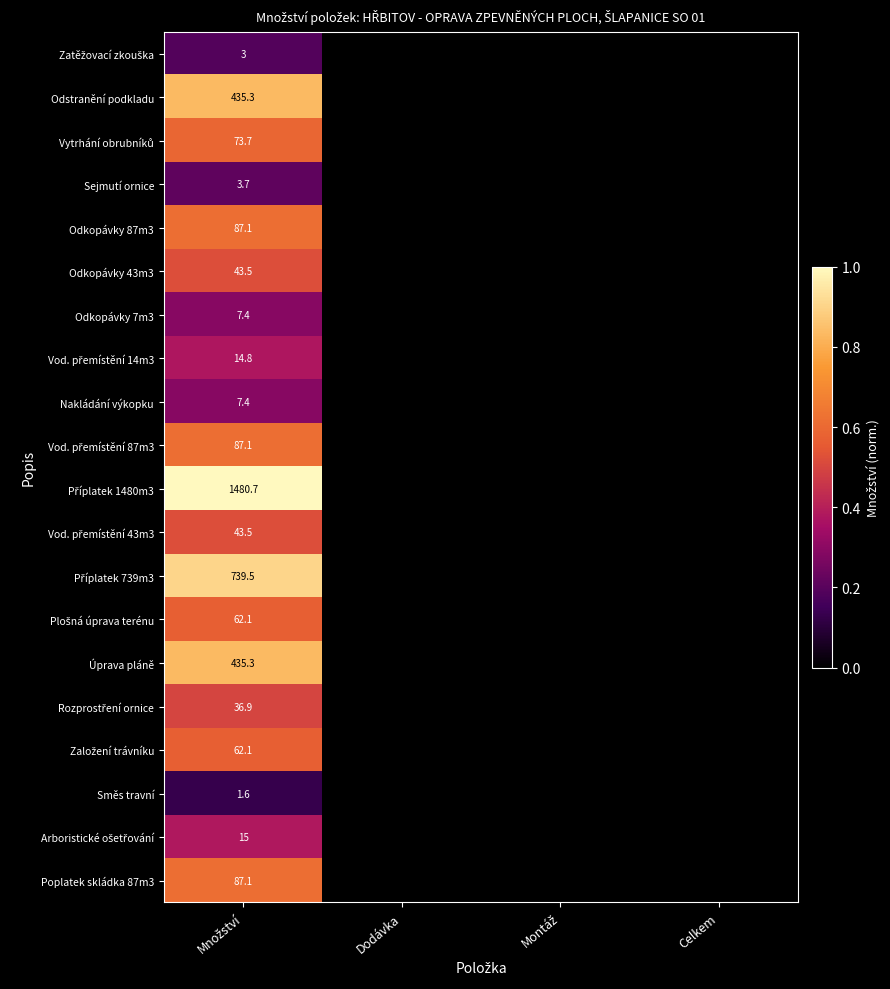

The Zatěžovací zkouška series shows 0.0 at Dodávka. True or false?

True